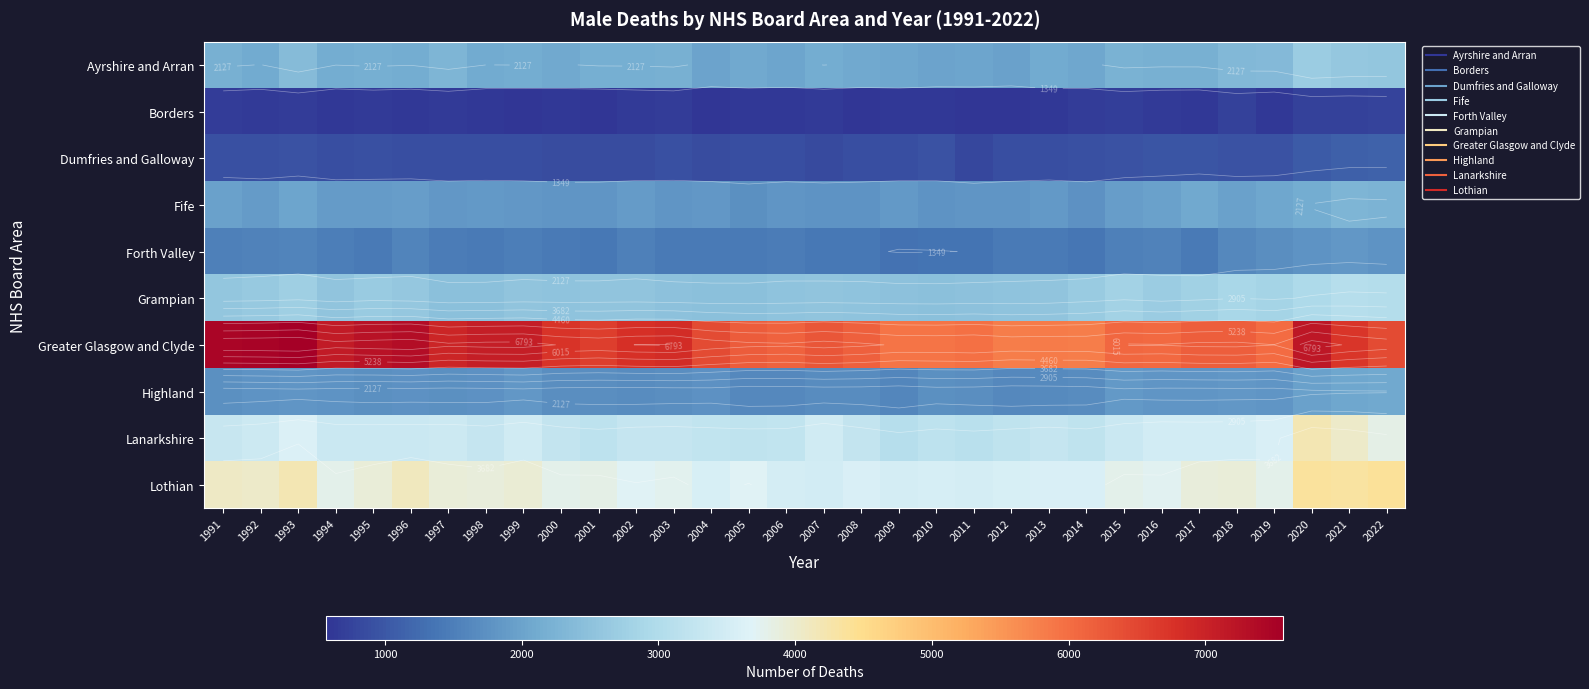

What is the difference between the maximum and minimum values in the Lanarkshire series?

1103